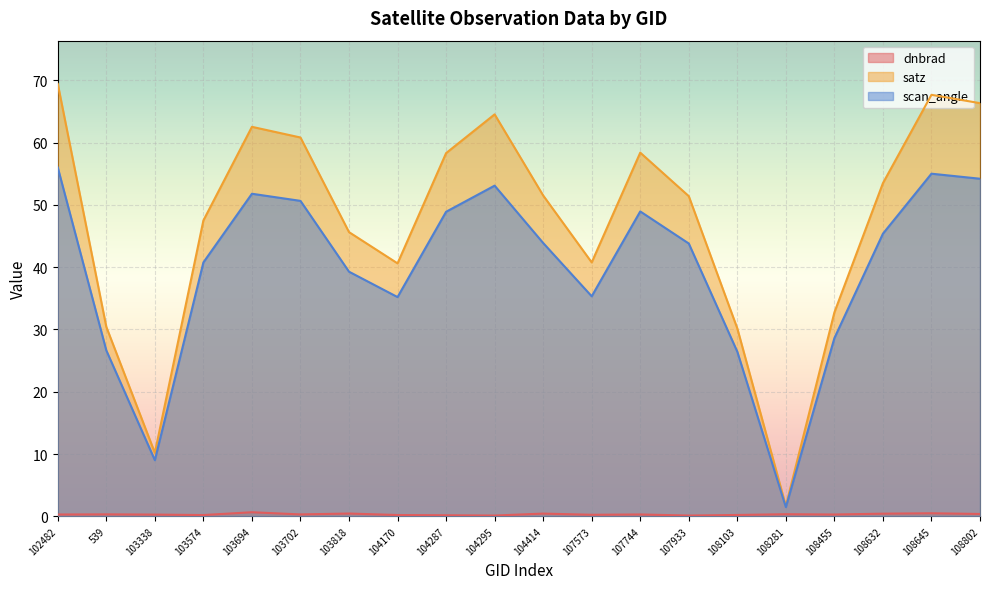

Which series changed the most between 104414 and 107573?

satz